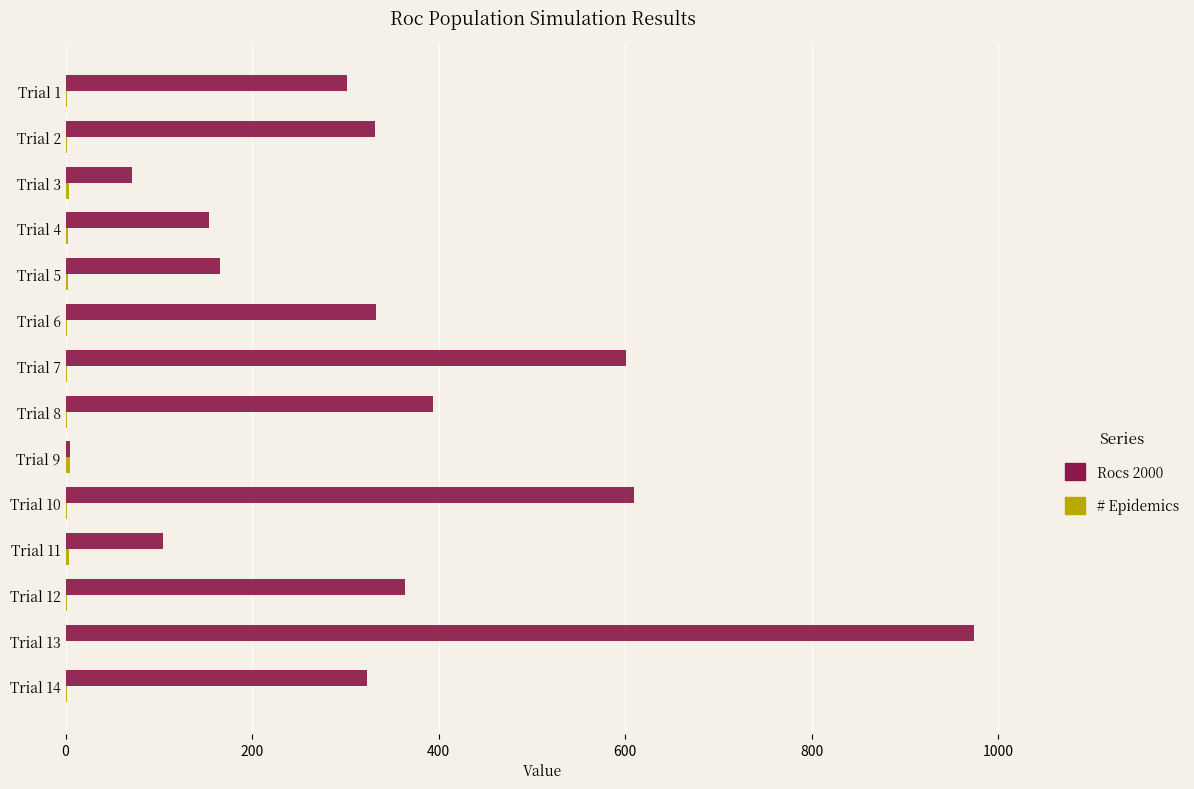

Which label corresponds to the largest value in the chart?

Trial 13